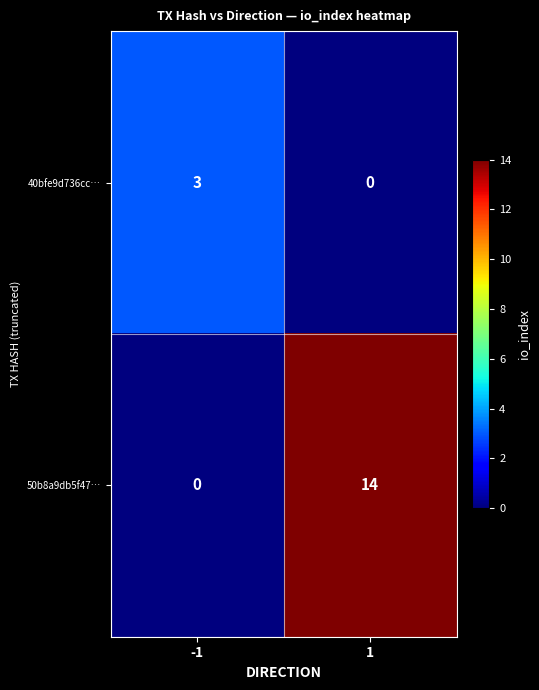

Reading left to right, what are all the values shown in this chart?

40bfe9d736cc…: 3	0
50b8a9db5f47…: 0	14